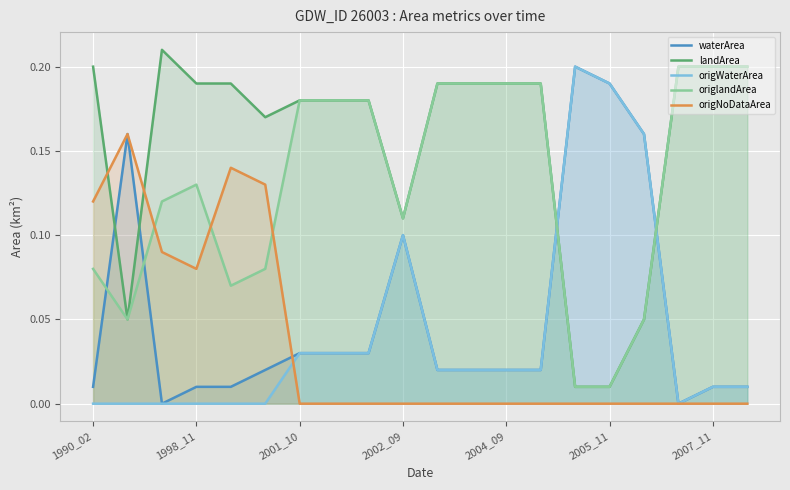

How many times do waterArea and origlandArea cross each other?

4